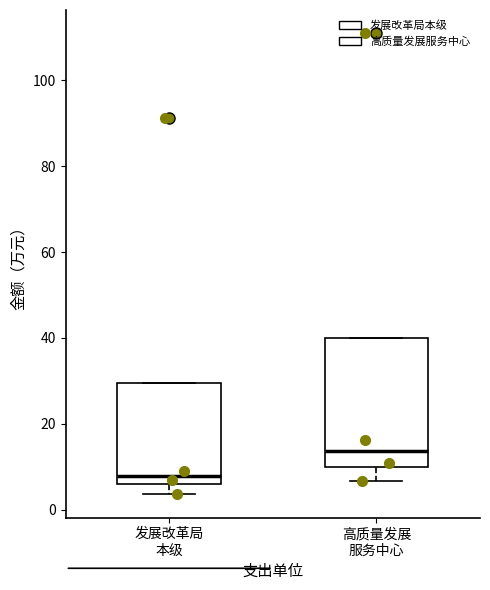

Which box's median line is the highest?

高质量发展 服务中心